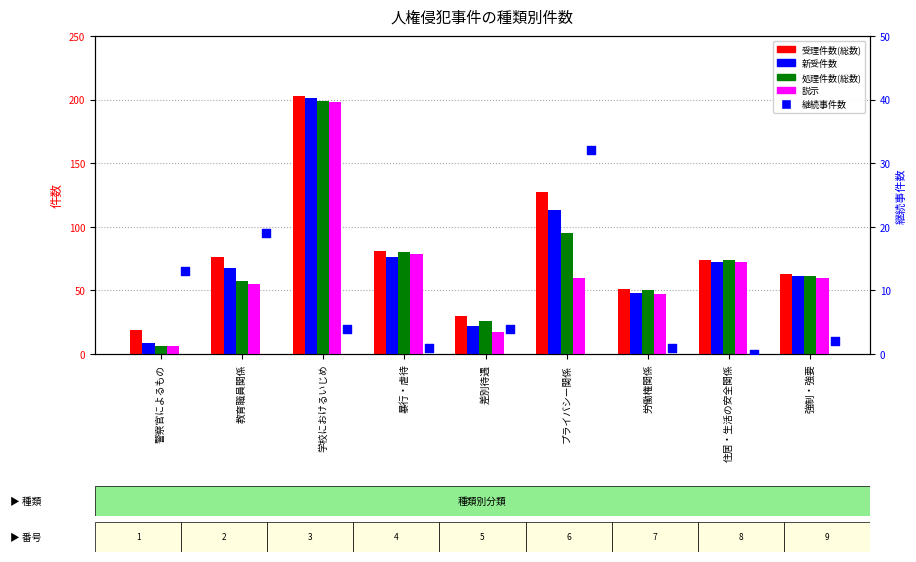

At how many categories does at least one series exceed 26?

8